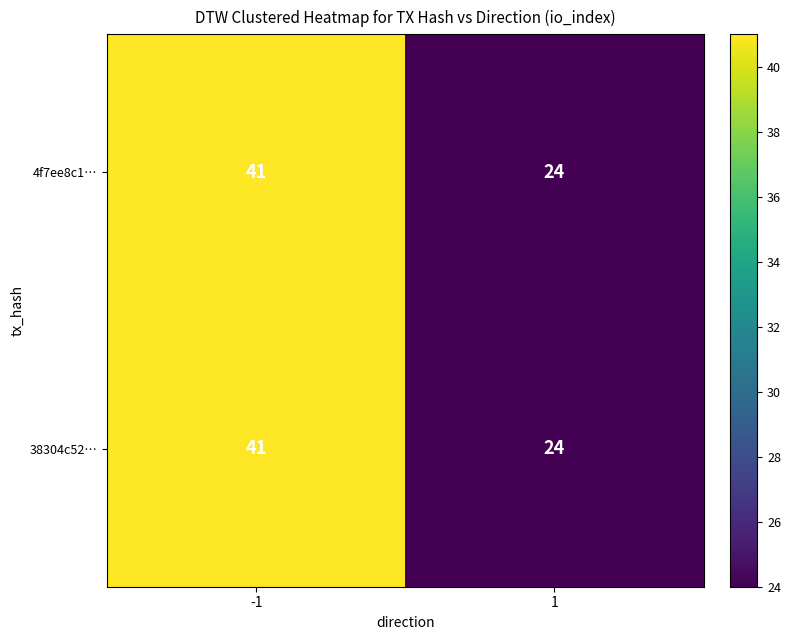

What is the total value across all series at -1?

82